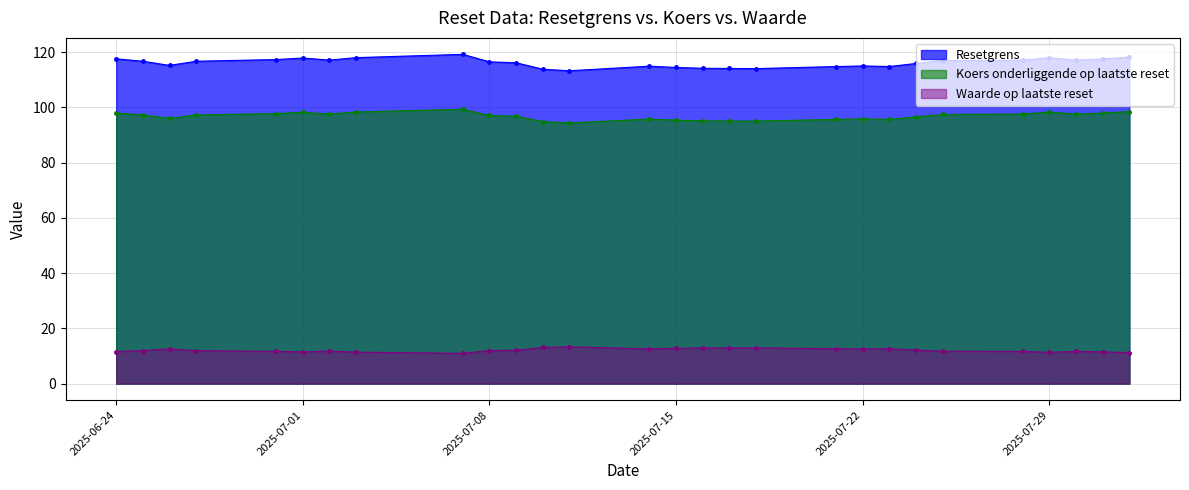

How many lines are shown in the chart?

3